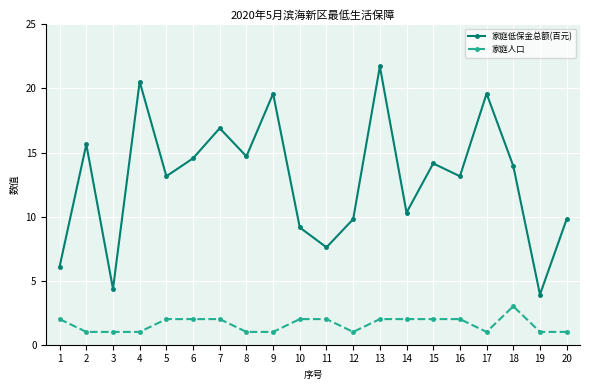

List the series in order of their peak value, lowest first.

家庭人口, 家庭低保金总额(百元)